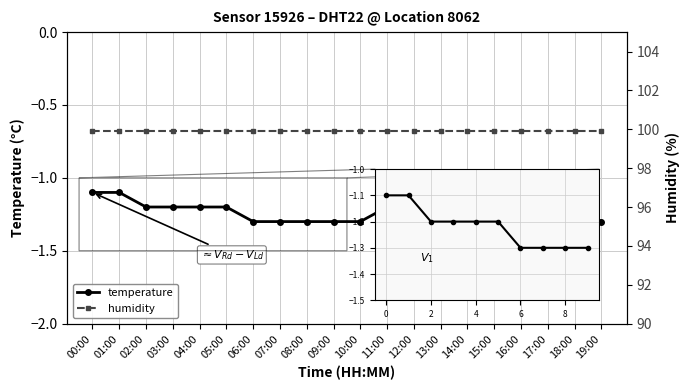

What are all the series names shown in the legend?

temperature, humidity